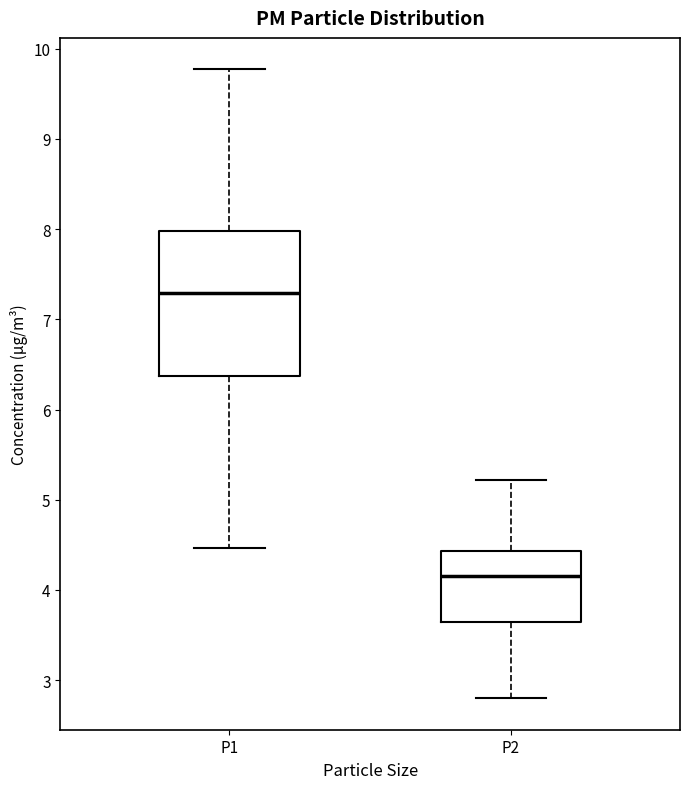

Reading left to right, read every box against the y-axis: the position of its median line, the range the box covers, and the ends of its whiskers. The values are not printed on the chart, so give them approximately, as read against the axis.

P1: median 7.3, box 6.4 to 8.0, whiskers 4.5 to 9.8
P2: median 4.2, box 3.6 to 4.4, whiskers 2.8 to 5.2